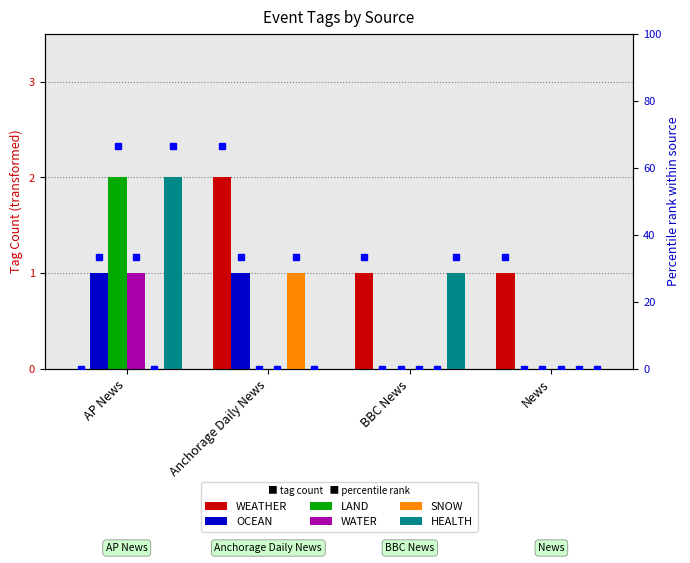

What position from the right is Anchorage Daily News?

3